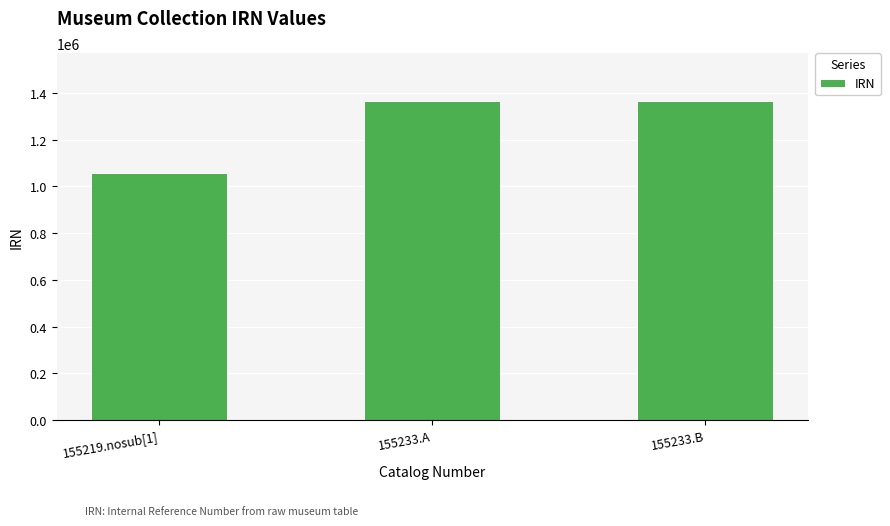

Which category has the lowest value across all series?

155219.nosub[1]